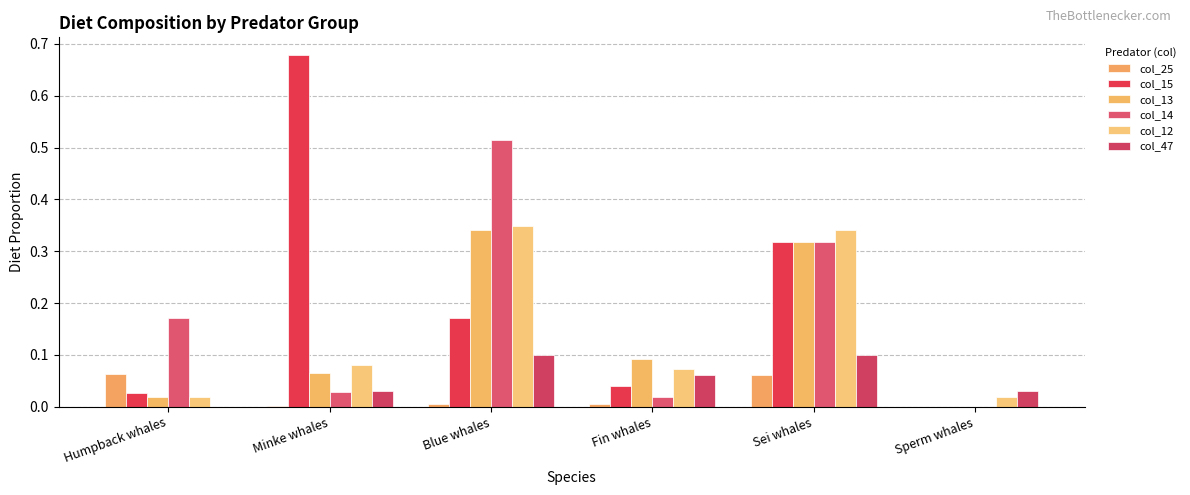

The col_25 series shows 0.0 at Minke whales. True or false?

False